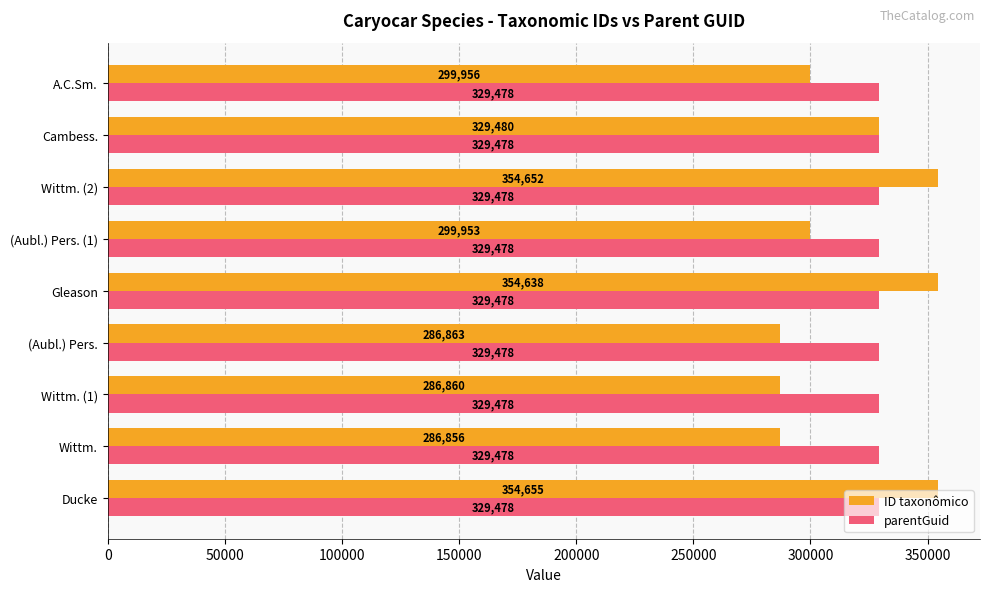

What is the spread (max minus min) of values at A.C.Sm.?

29522